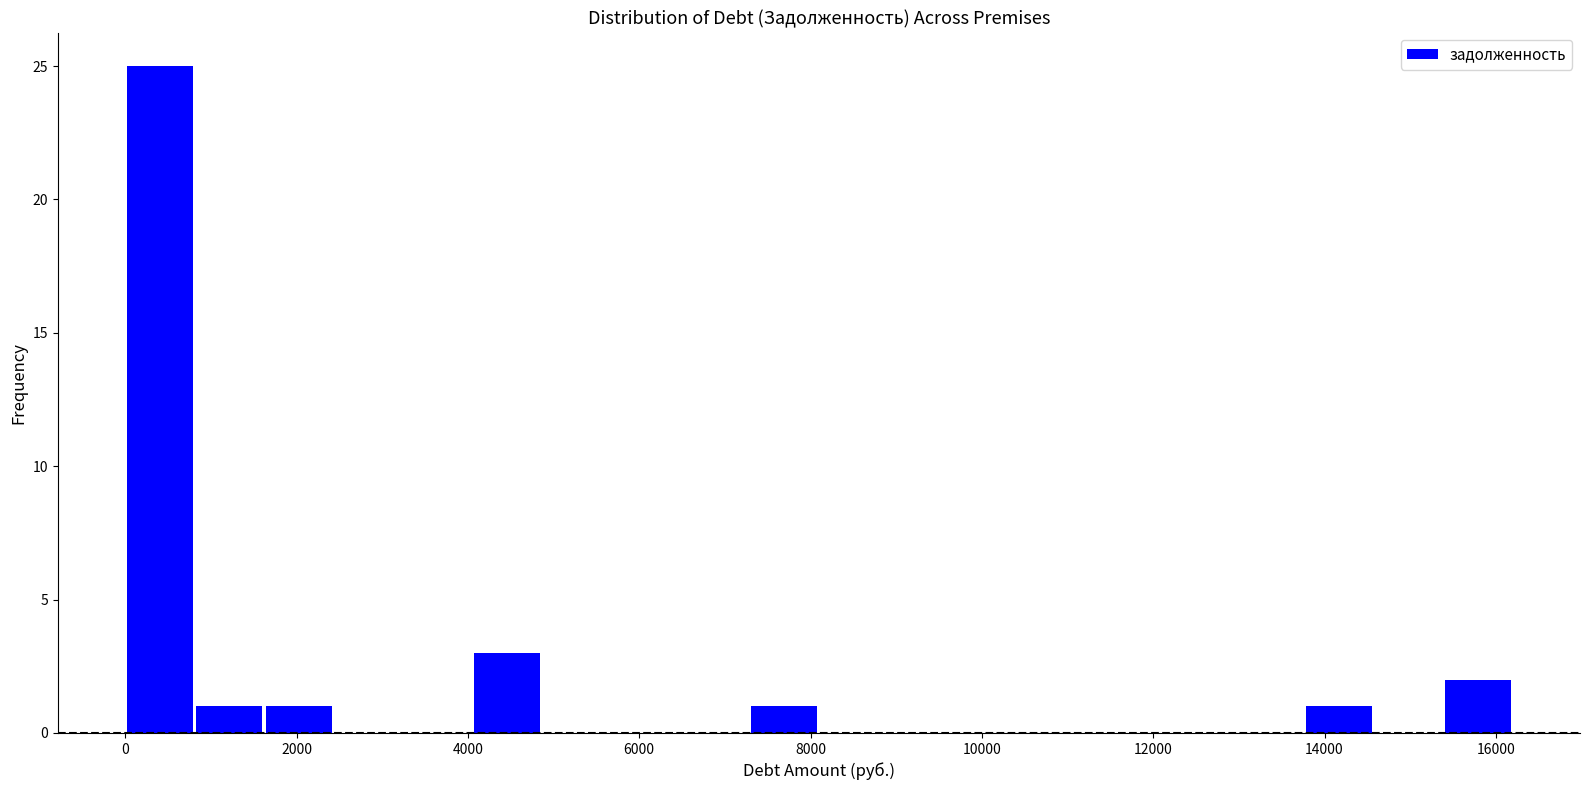

Which range on the x-axis has the tallest bar?

0 to 800